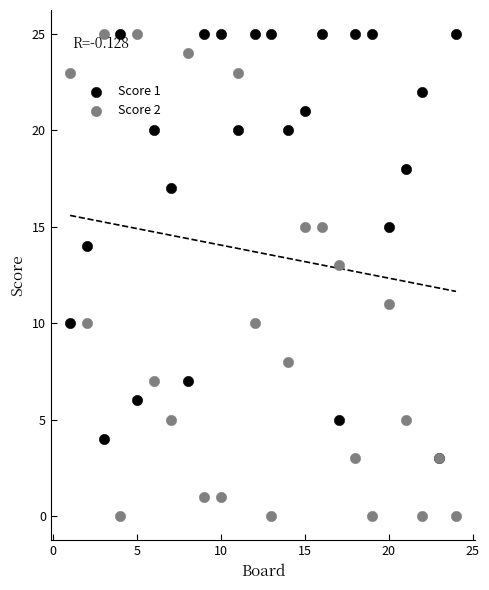

What are all the series names shown in the legend?

Score 1, Score 2